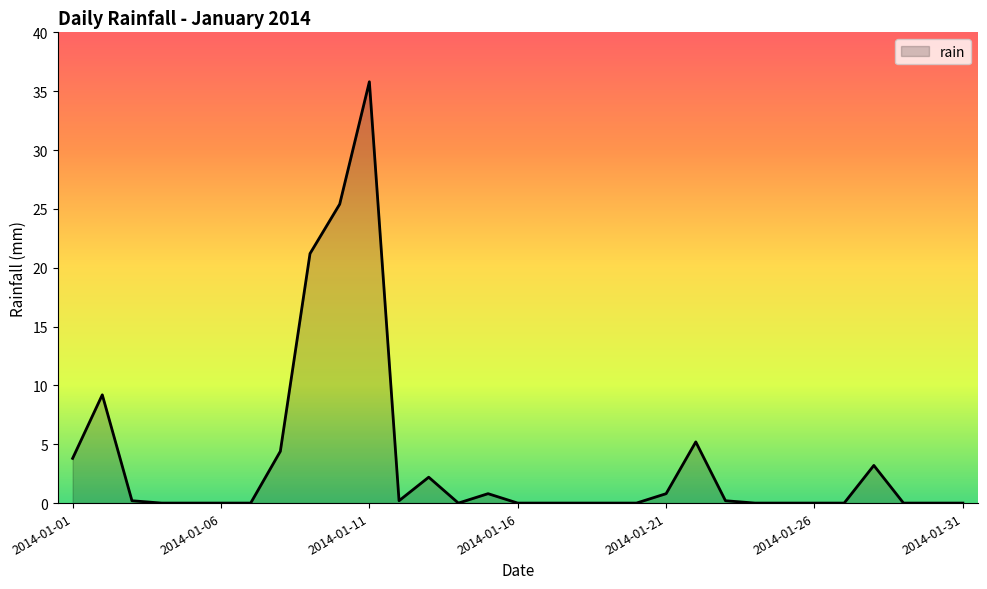

What is the greatest value displayed?

35.8